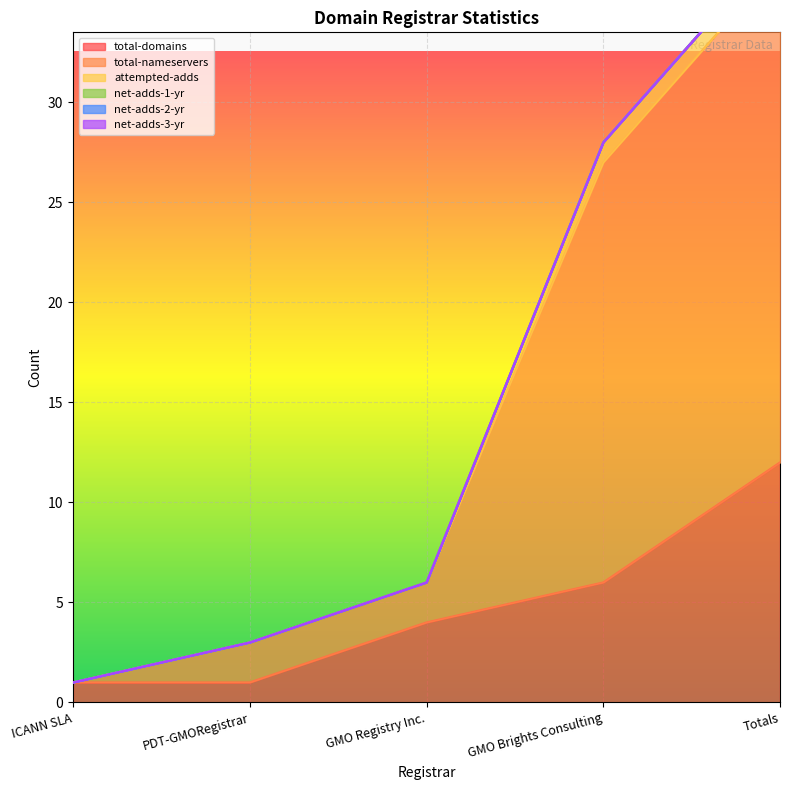

Reading left to right, extract all data points from this chart.

total-domains: 1	1	4	6	12
total-nameservers: 0	2	2	21	25
attempted-adds: 0	0	0	1	1
net-adds-1-yr: 0	0	0	0	0
net-adds-2-yr: 0	0	0	0	0
net-adds-3-yr: 0	0	0	0	0